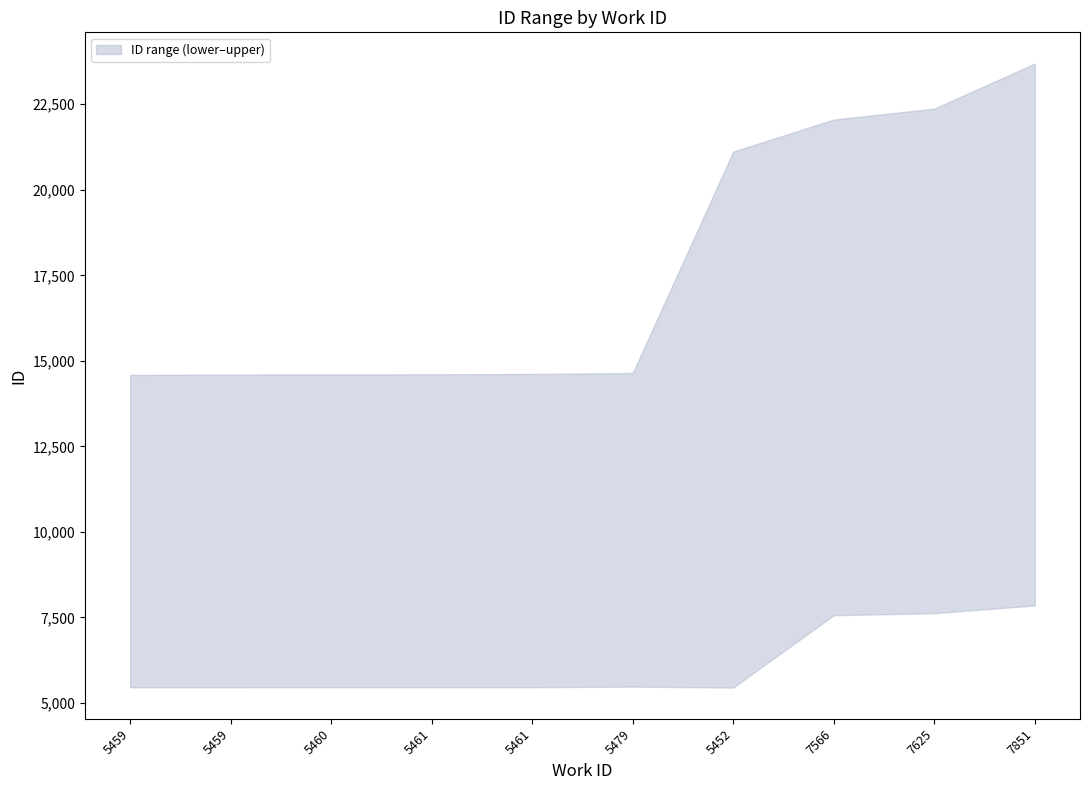

What is the difference between the maximum and second lowest values in the upper series?

9091